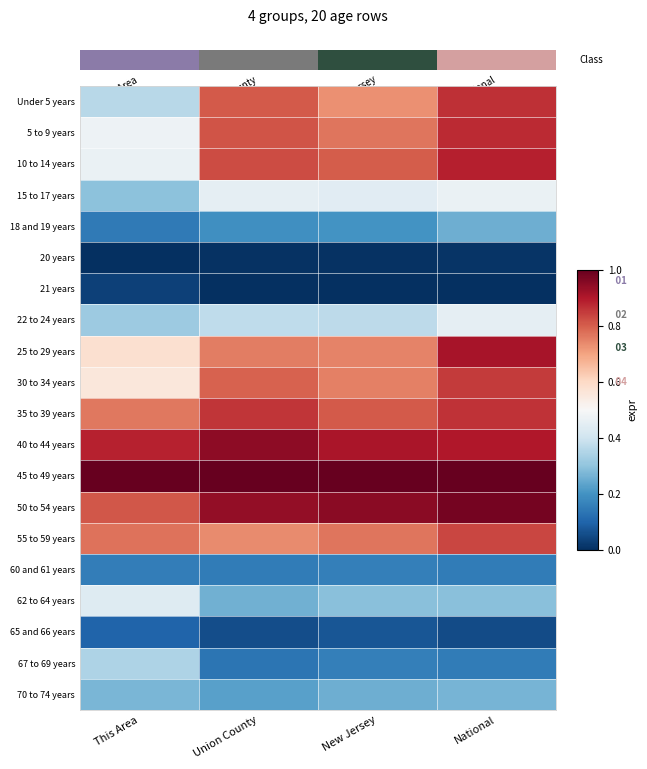

Between Union County and This Area, which is larger?

Union County